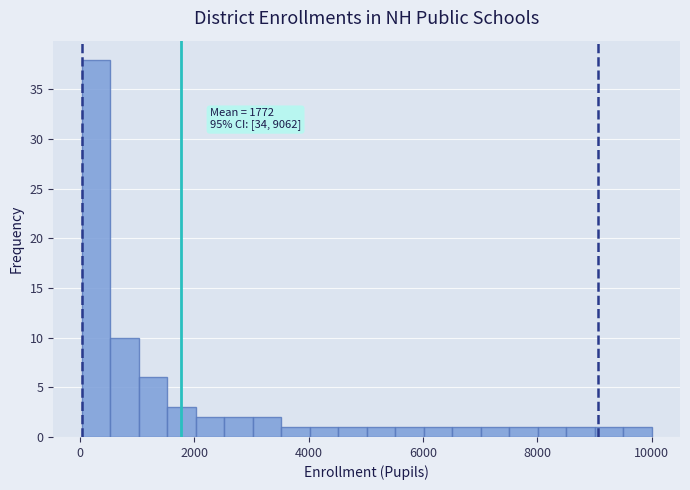

Around what value on the x-axis is the tallest bar? Give the approximate position of its centre, as read against the axis.

200